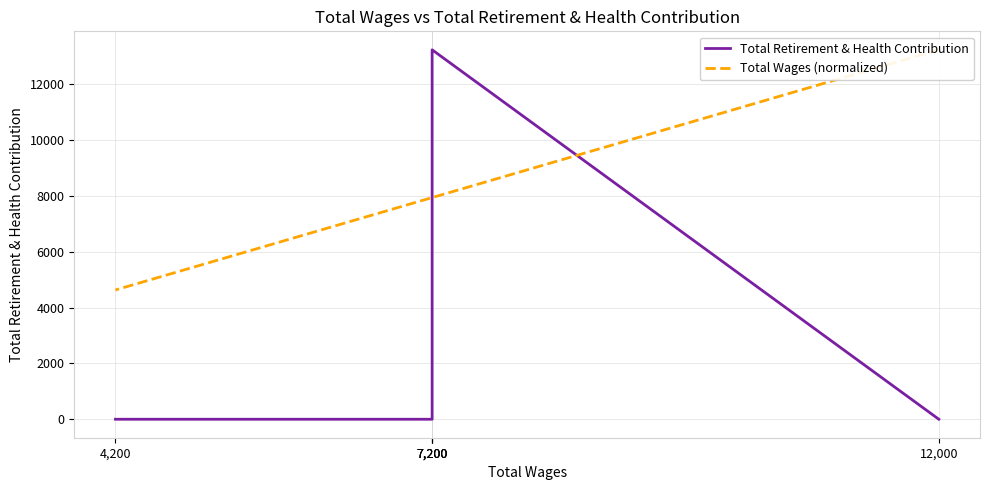

Count the number of data series in this chart.

2